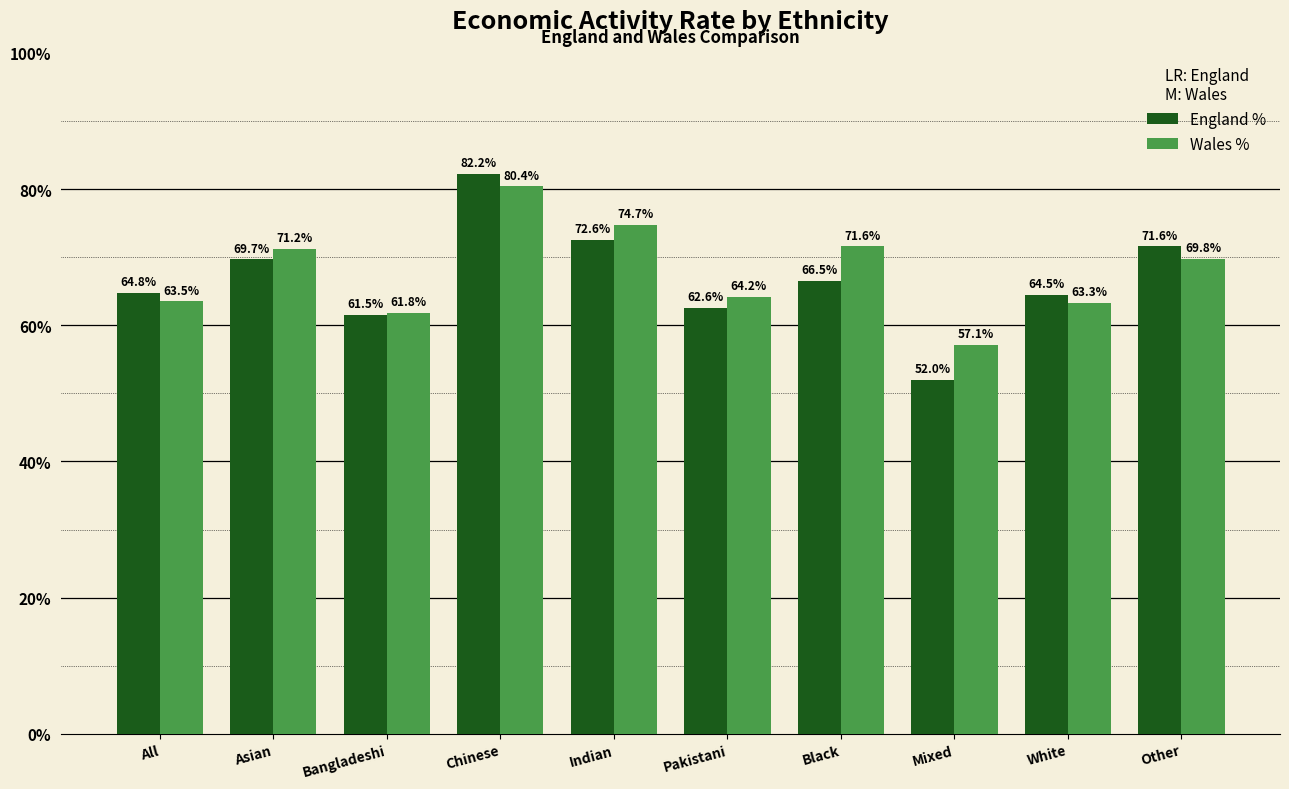

At Asian, list the series in order from largest to smallest.

Wales %, England %